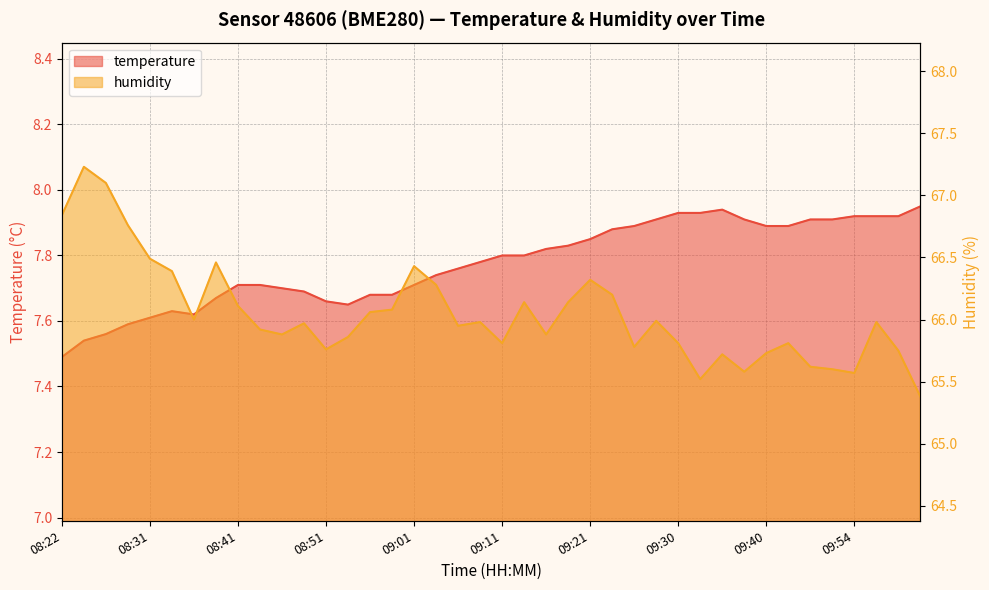

At how many categories does at least one series exceed 53?

40